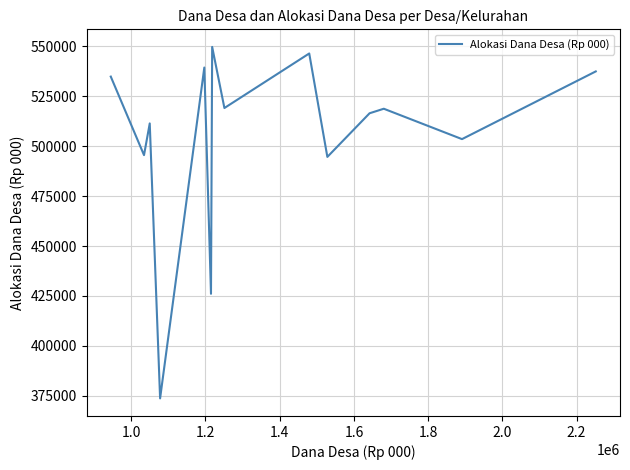

Does the chart display data point markers on the line(s)?

No